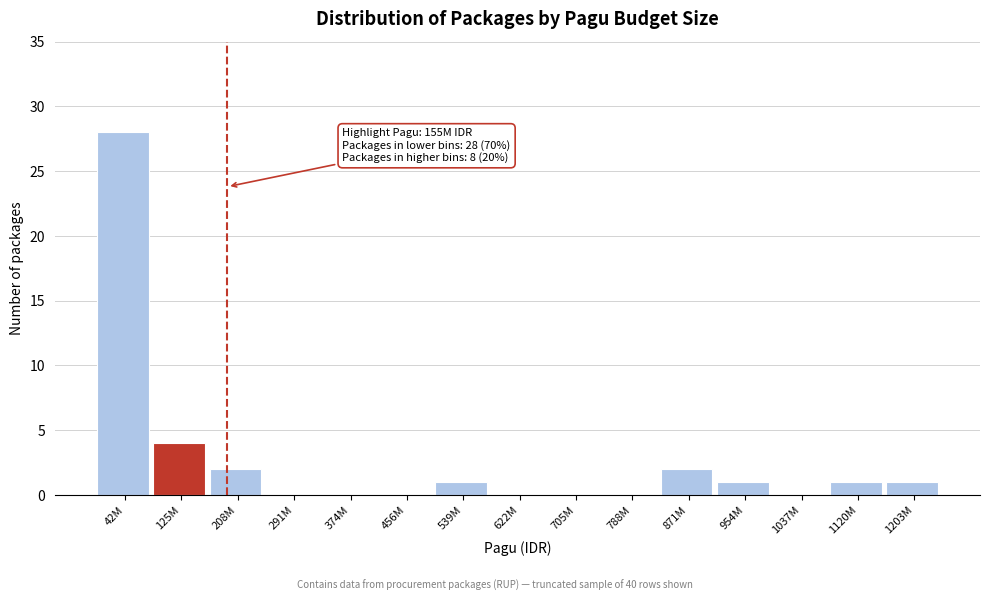

Reading left to right, what are all the values shown in this chart?

42M=28	125M=4	208M=2	291M=0	374M=0	456M=0	539M=1	622M=0	705M=0	788M=0	871M=2	954M=1	1037M=0	1120M=1	1203M=1